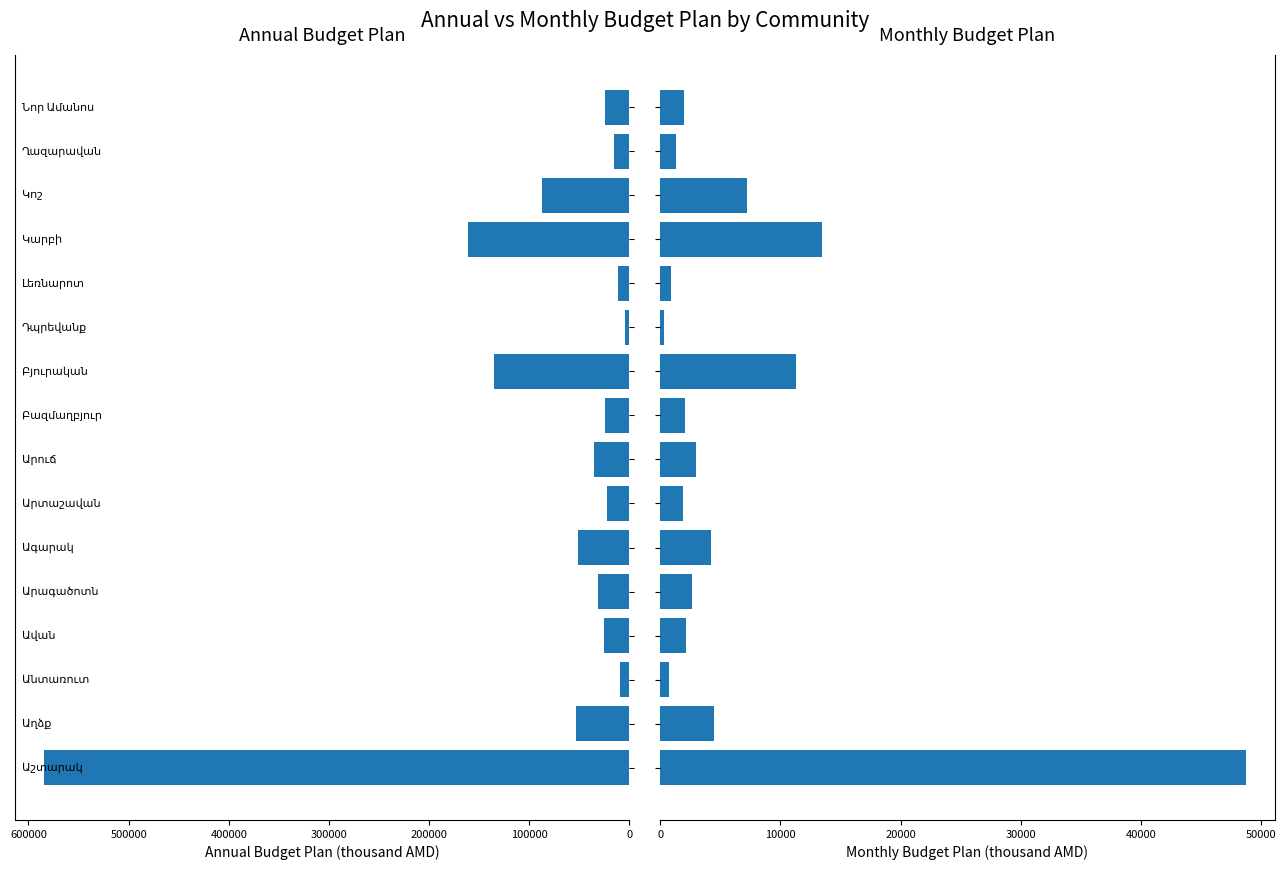

Reading right to left, extract all data points from this chart.

Annual Plan (col_5): 24198.7	15394.3	86986.2	161551.1	11135.8	3979.5	135519.1	24634.9	35846.8	22651.7	51041.6	31401.6	25319.6	8975.7	53725.8	584380.8
Monthly Plan (col_6): 2016.6	1282.9	7248.9	13462.6	928.0	331.6	11293.3	2052.9	2987.2	1887.6	4253.5	2616.8	2110.0	748.0	4477.1	48698.4